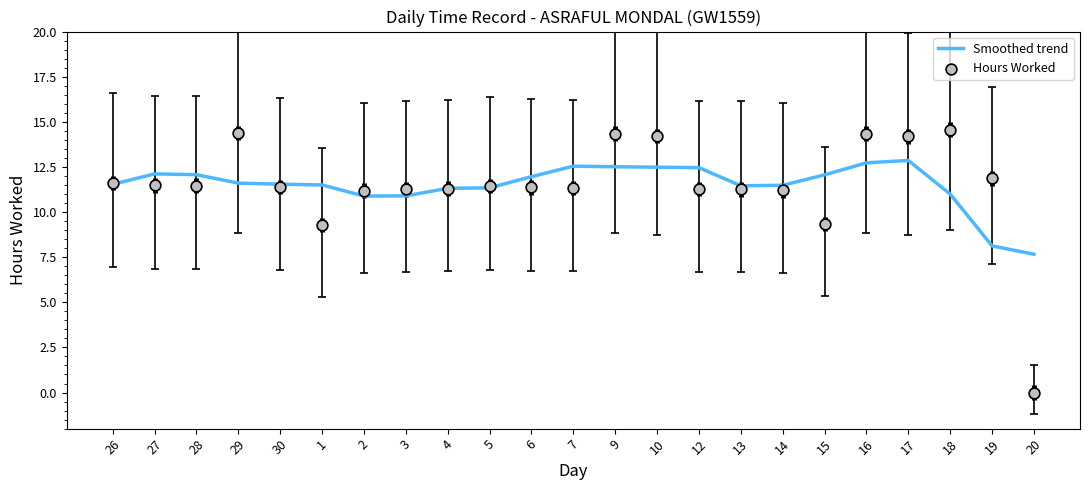

What is the total value across all series at 12?

23.8